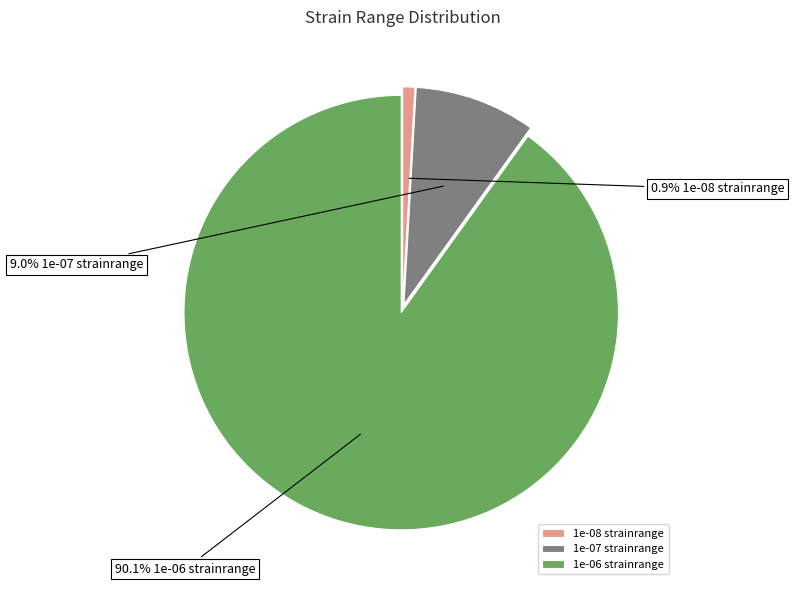

Which category has the smallest portion of the pie?

1e-08 strainrange